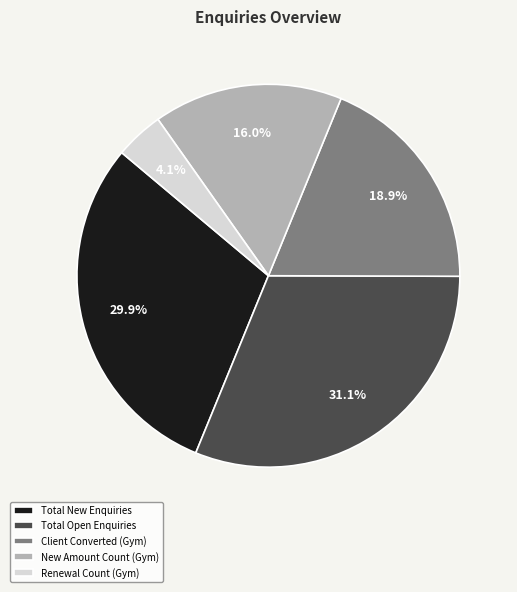

Which has a higher value, Client Converted (Gym) or Total Open Enquiries?

Total Open Enquiries